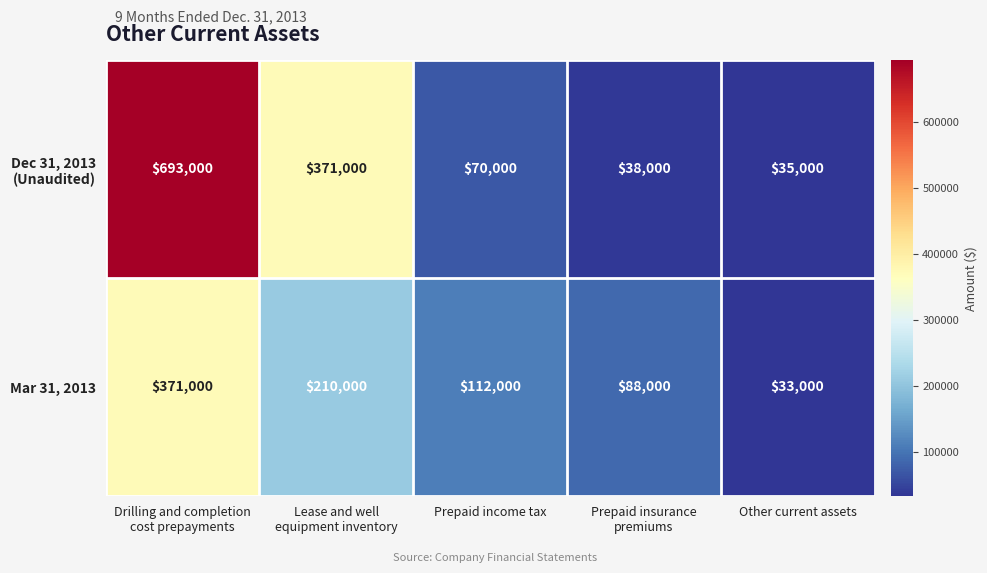

Count the number of categories in the chart.

5